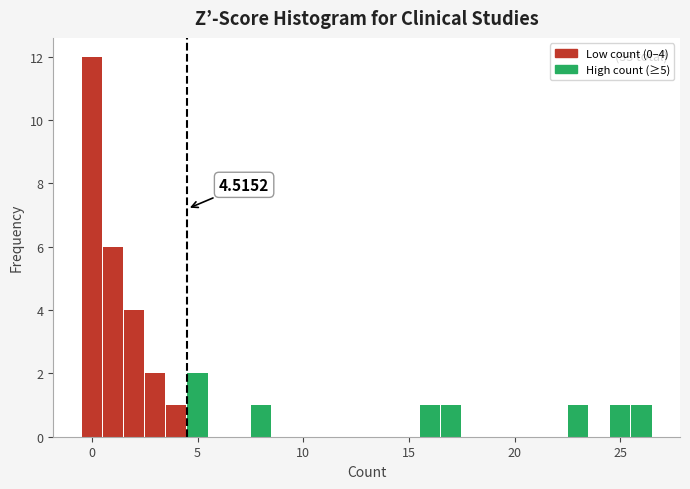

Read against the x-axis, roughly where is the centre of the tallest bar?

0.0